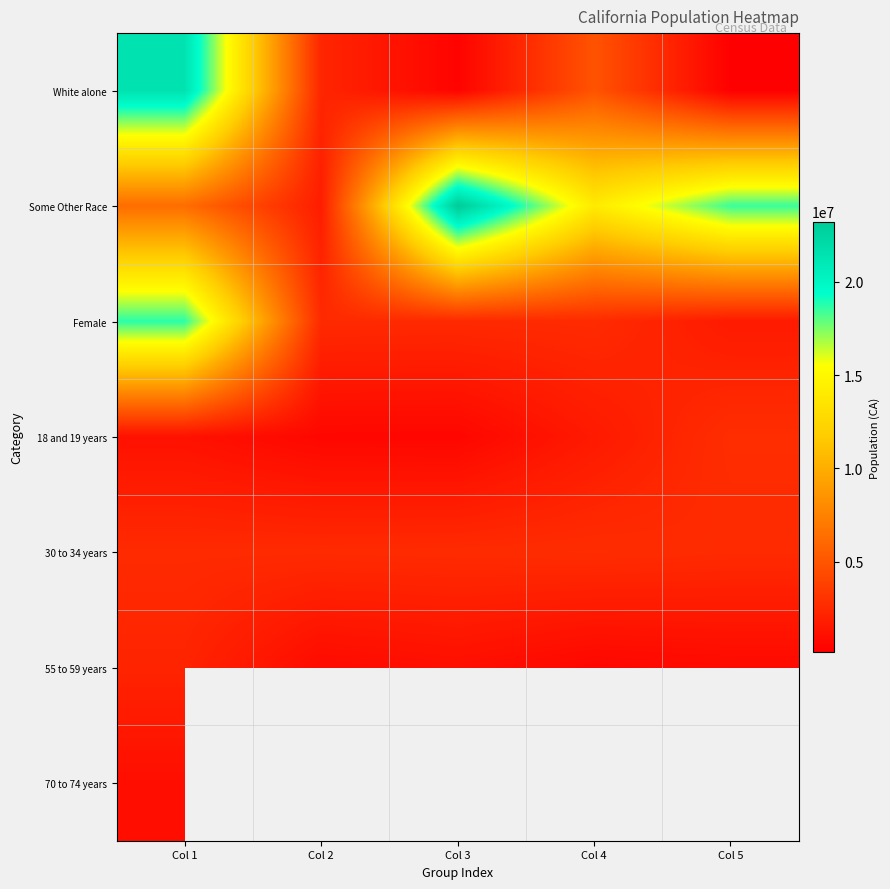

Between Col 3 and Col 5, which is larger?

Col 3